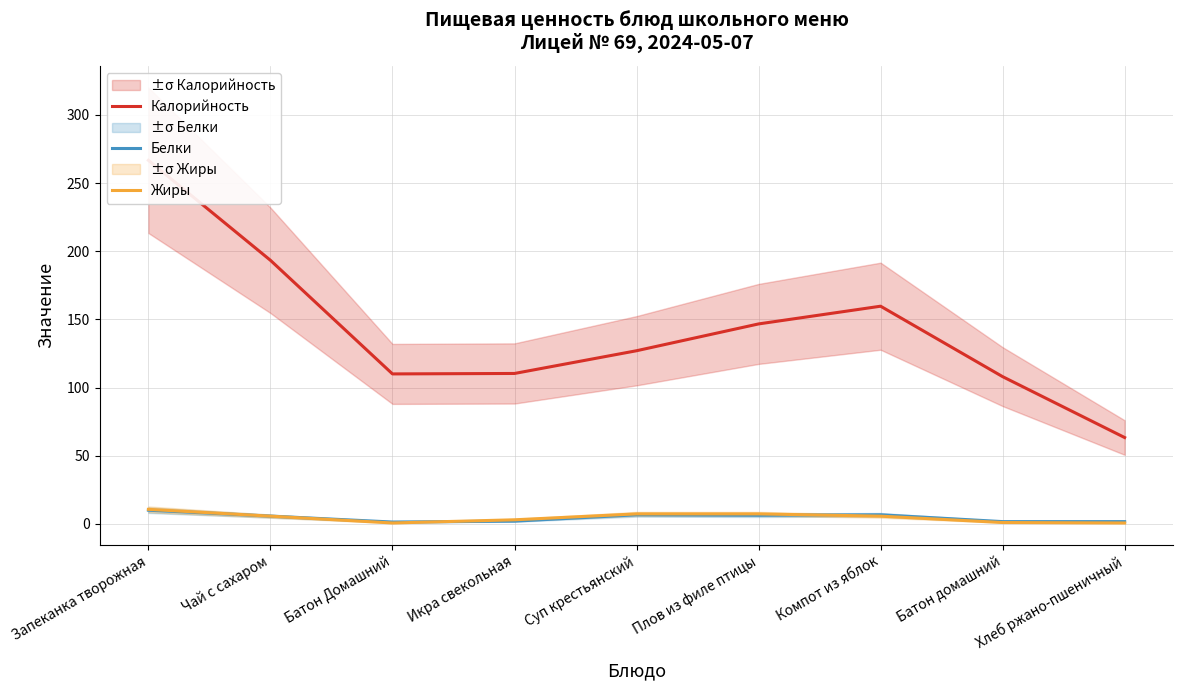

Which series changed the most between Чай с сахаром and Хлеб ржано-пшеничный?

Калорийность